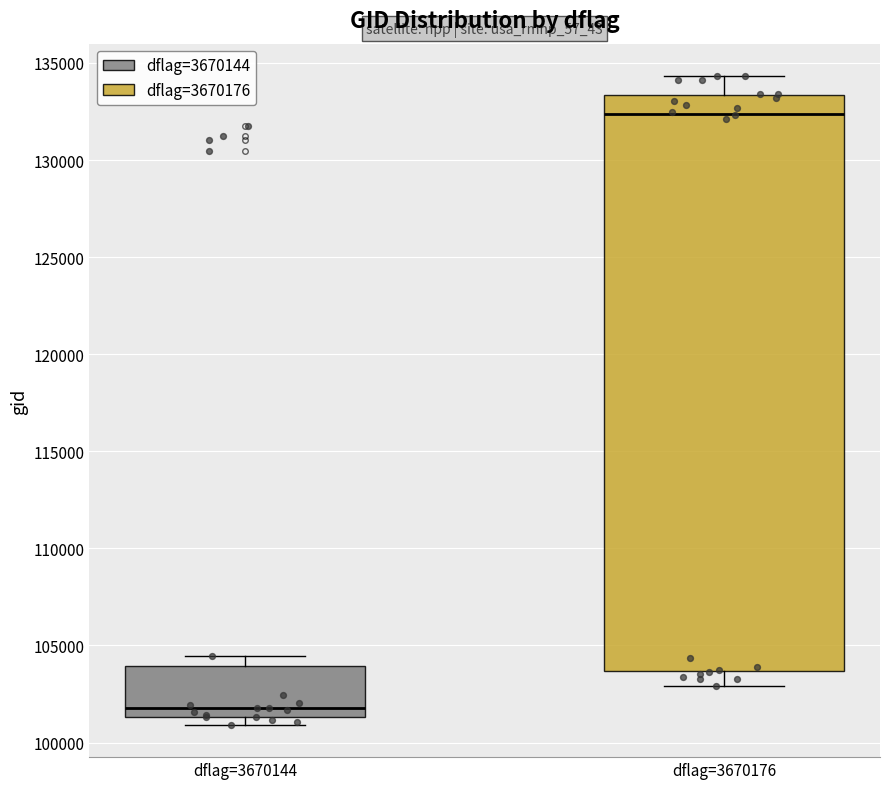

Where is the lower edge of the box for dflag=3670144 on the y-axis? The values are not printed on the chart, so give them approximately, as read against the axis.

101500